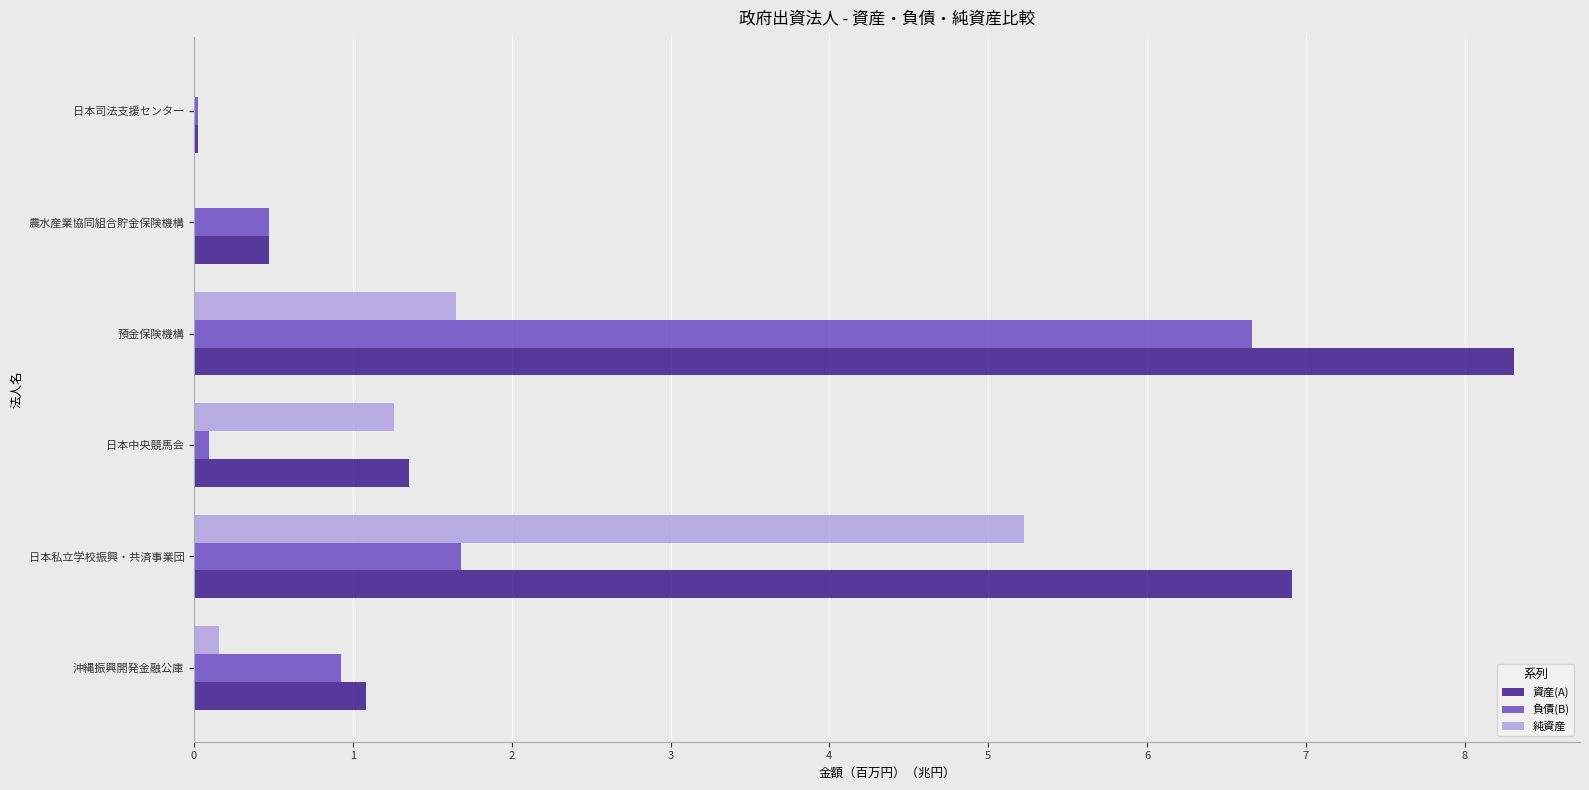

At which category is the sum across all series the highest?

預金保険機構